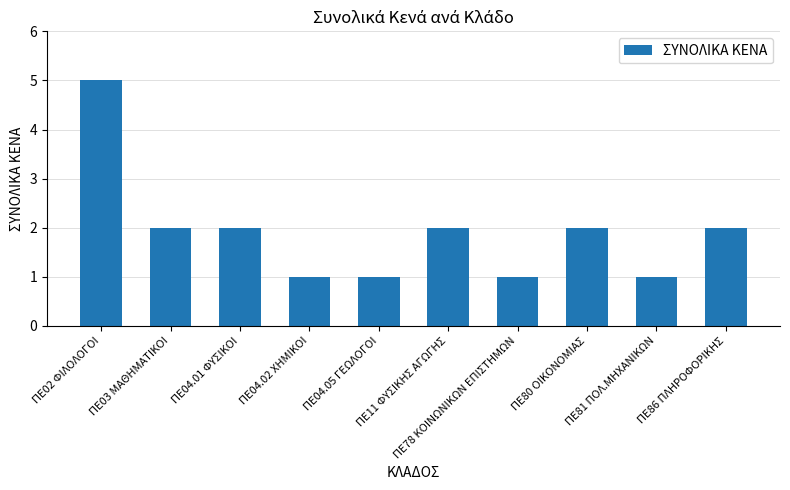

Between ΠΕ81 ΠΟΛ.ΜΗΧΑΝΙΚΩΝ and ΠΕ02 ΦΙΛΟΛΟΓΟΙ, which is larger?

ΠΕ02 ΦΙΛΟΛΟΓΟΙ